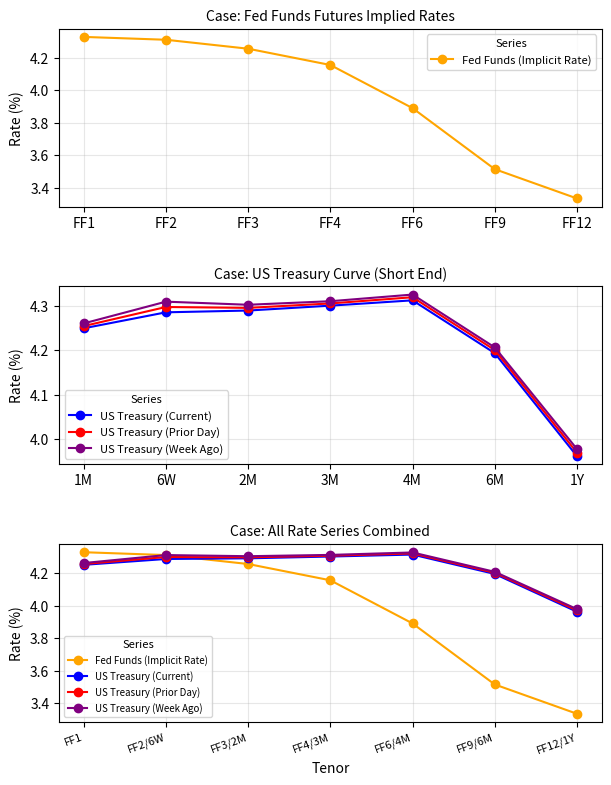

What is the minimum value for US Treasury (Week Ago)?

4.0